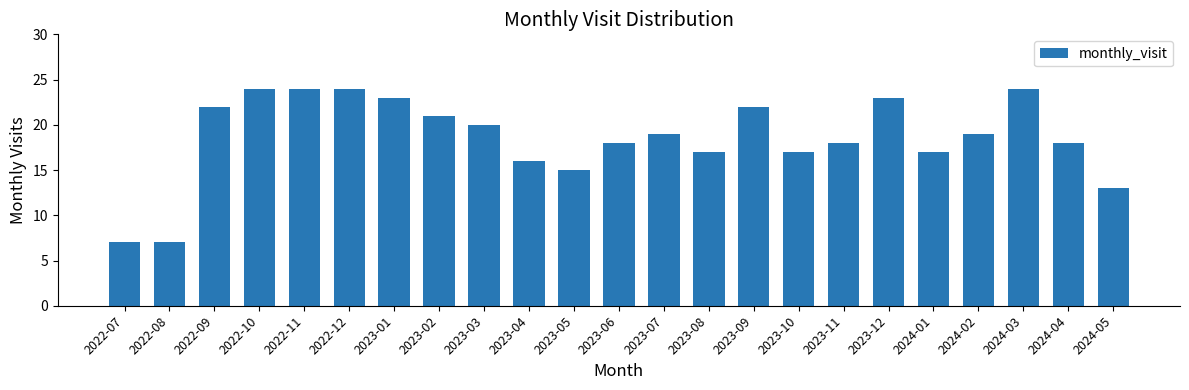

What is the approximate value at 2023-11?

18